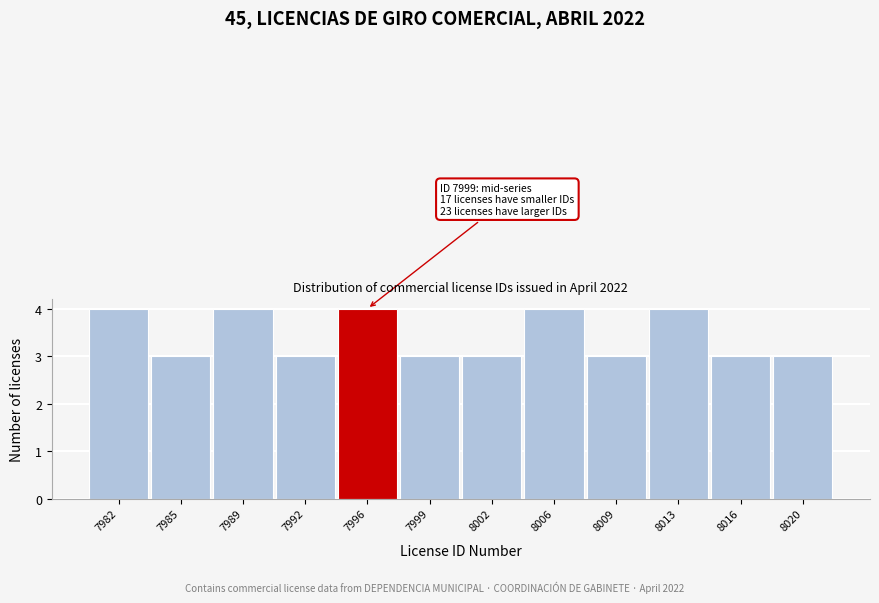

Reading left to right, extract all data points from this chart.

7982=4	7985=3	7989=4	7992=3	7996=4	7999=3	8002=3	8006=4	8009=3	8013=4	8016=3	8020=3